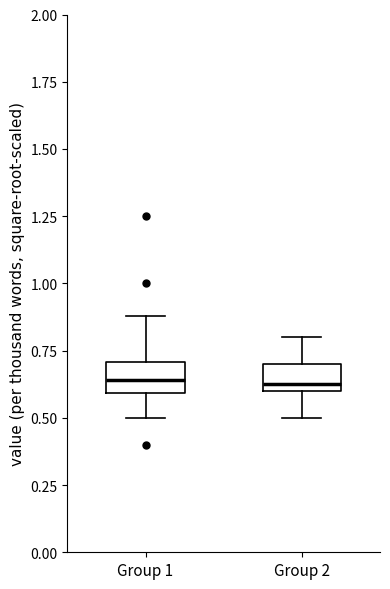

Reading left to right, transcribe this box plot: for each box, give where its median line is, the range the box spans, and where its two whiskers end, as read against the y-axis. The values are not printed on the chart, so give them approximately, as read against the axis.

Group 1: median 0.65, box 0.60 to 0.70, whiskers 0.50 to 0.90
Group 2: median 0.65, box 0.60 to 0.70, whiskers 0.50 to 0.80